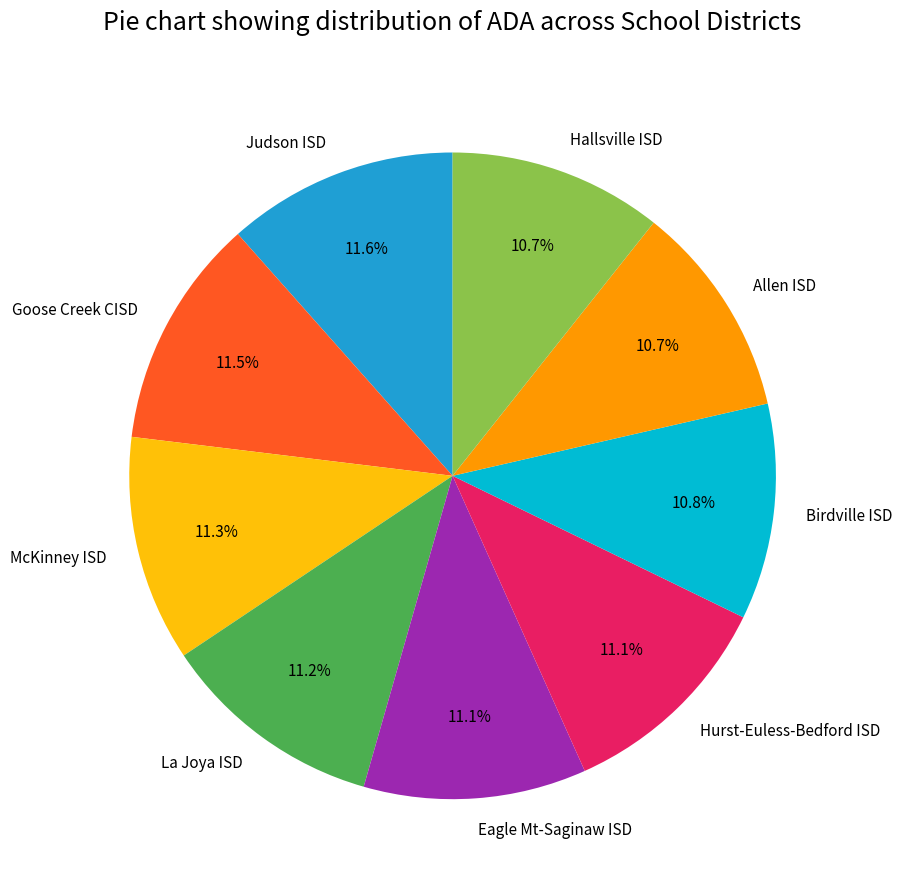

Approximately how many times larger is the value at La Joya ISD compared to Judson ISD?

1.0